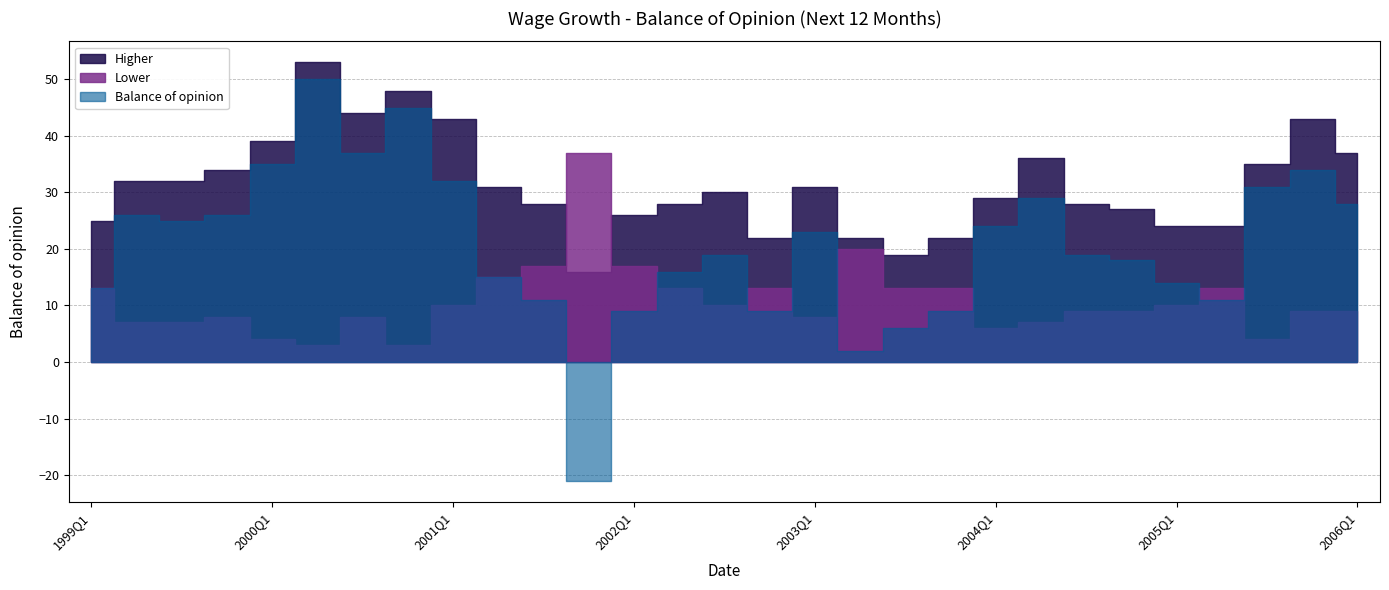

Where does the Higher series first go above 30?

1999Q2